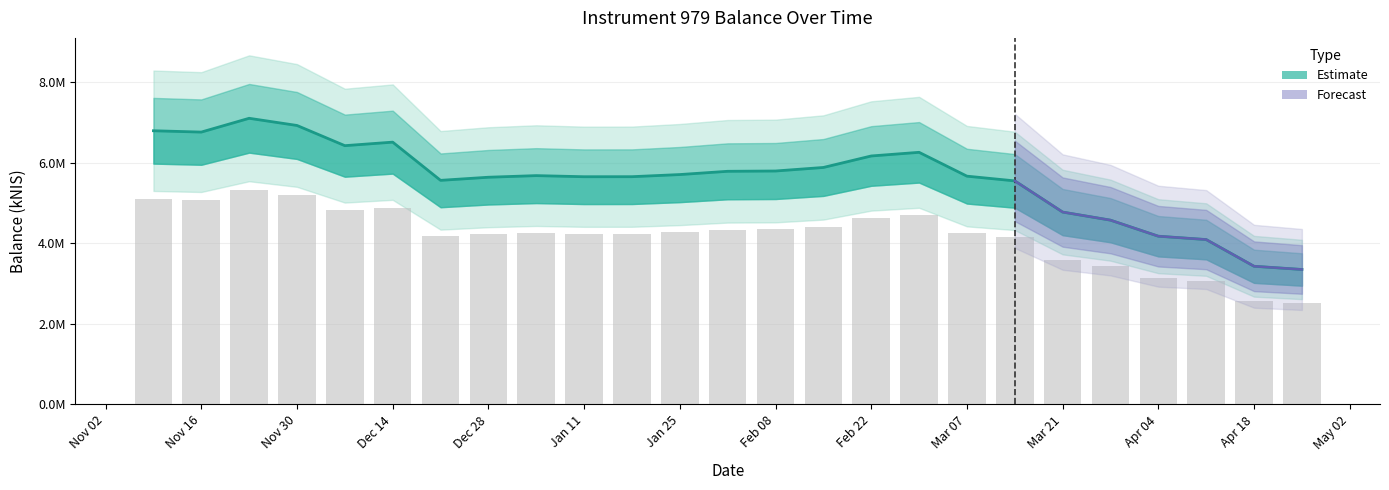

What is the change in value from 2023-11-16 to 2024-03-14?

-1211871.8